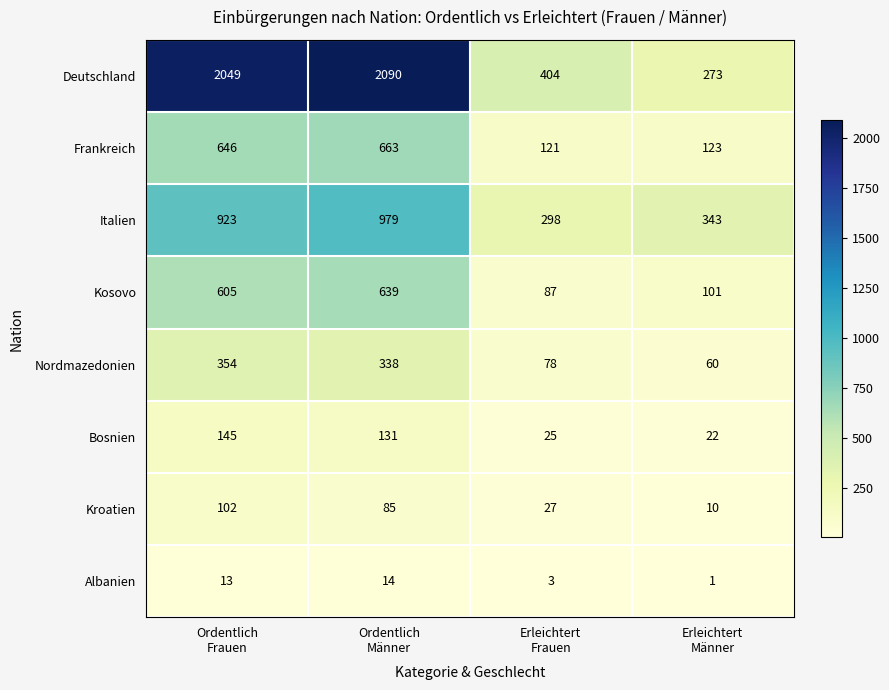

Rank the series by their maximum value, from highest to lowest.

Deutschland, Italien, Frankreich, Kosovo, Nordmazedonien, Bosnien, Kroatien, Albanien